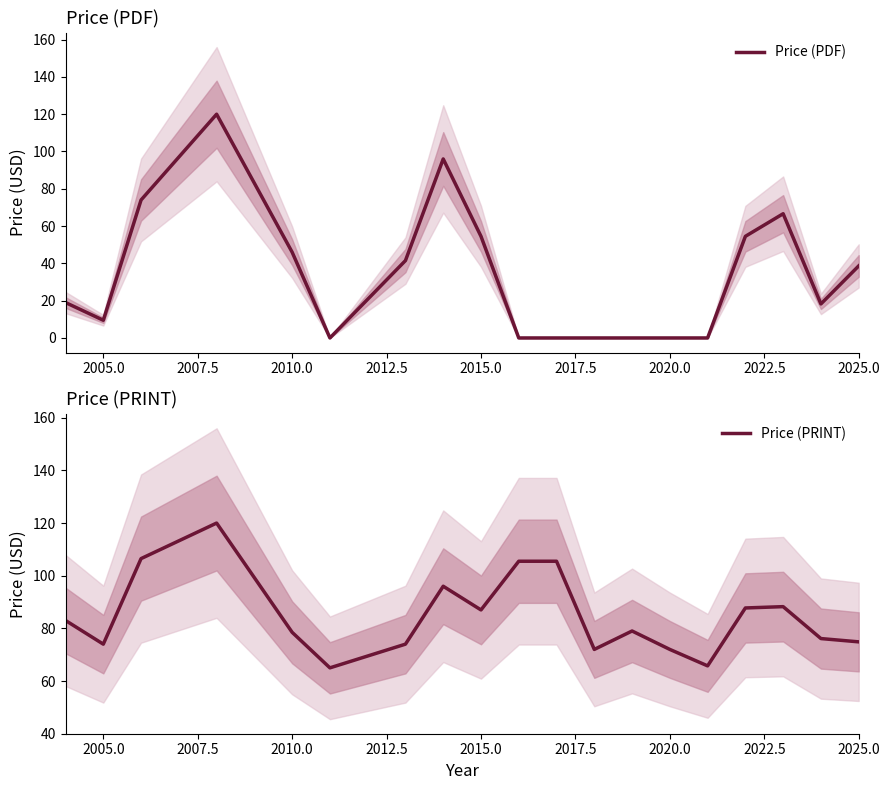

What is the maximum value for Price (PDF)?

120.0